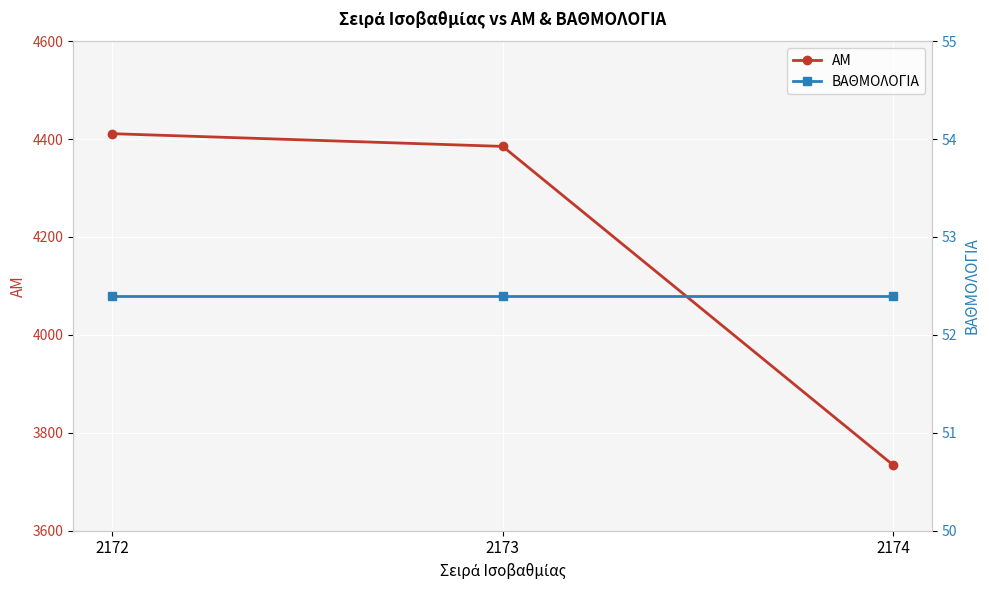

Where does the ΑΜ series first go above 4385?

2172